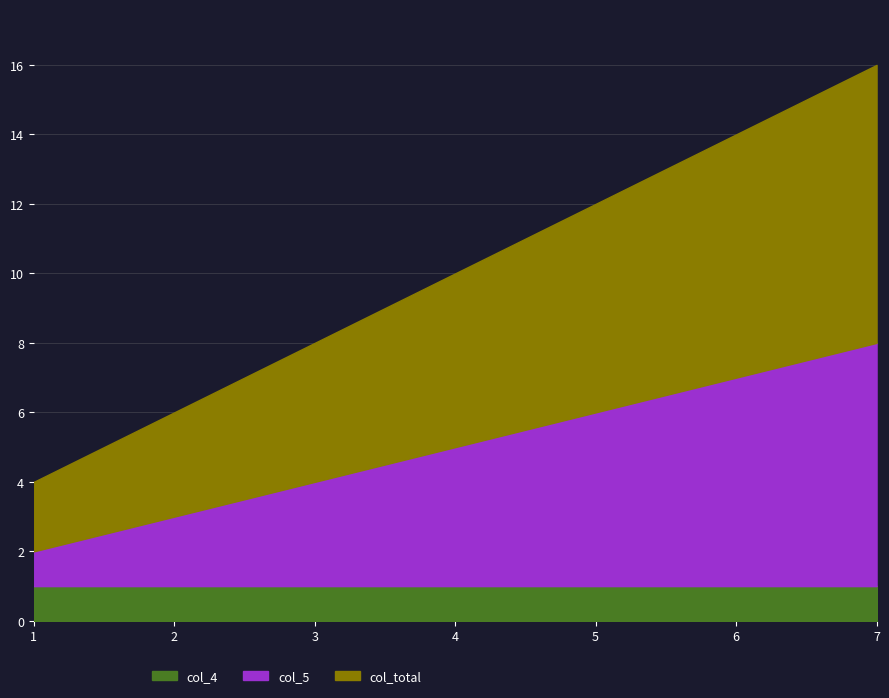

True or false: the data has more than 2 interior local peaks.

False